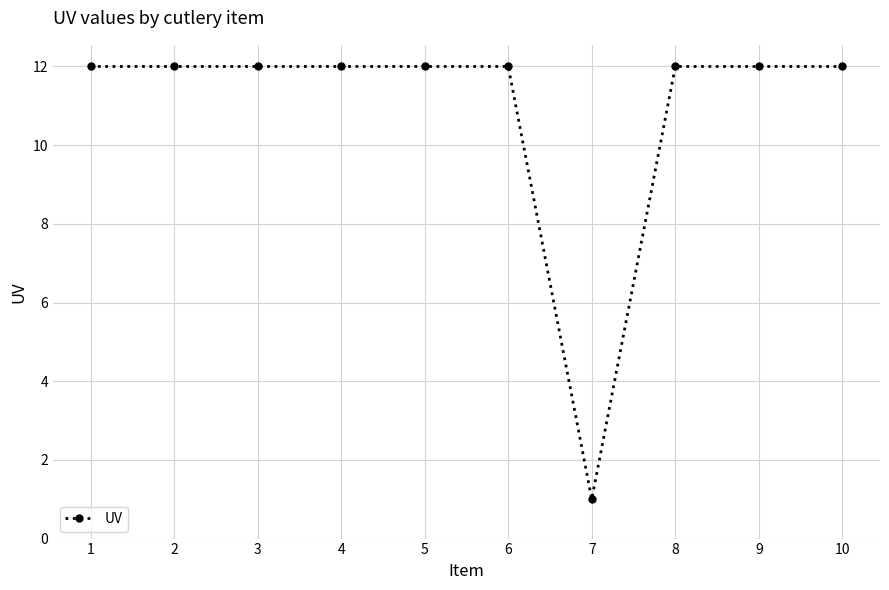

Is it true that the value at 1 is 4?

False